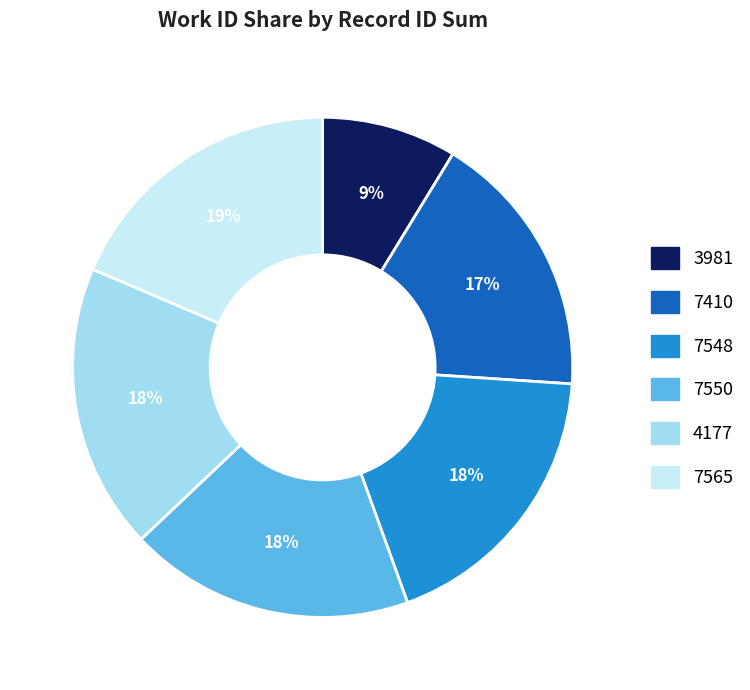

To the nearest percent, what percentage of the pie is 4177?

18%